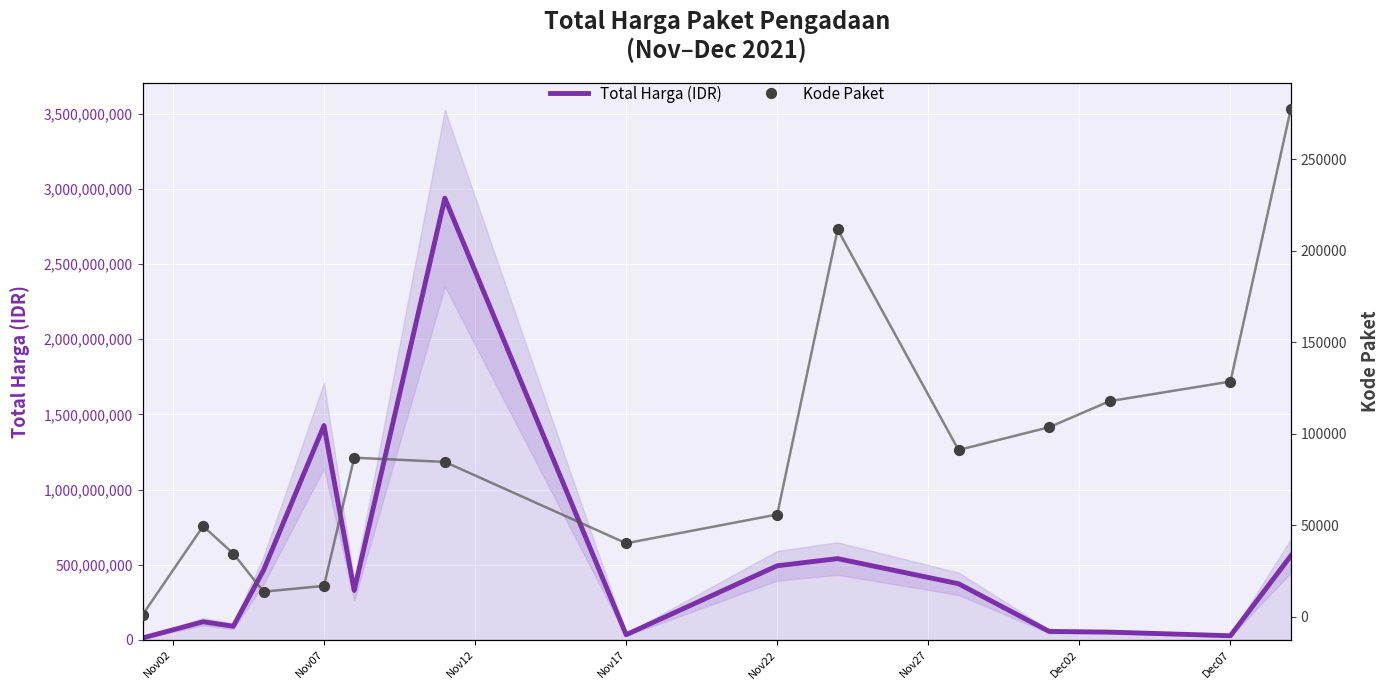

Which series reaches the maximum Y coordinate?

Total Harga (IDR)